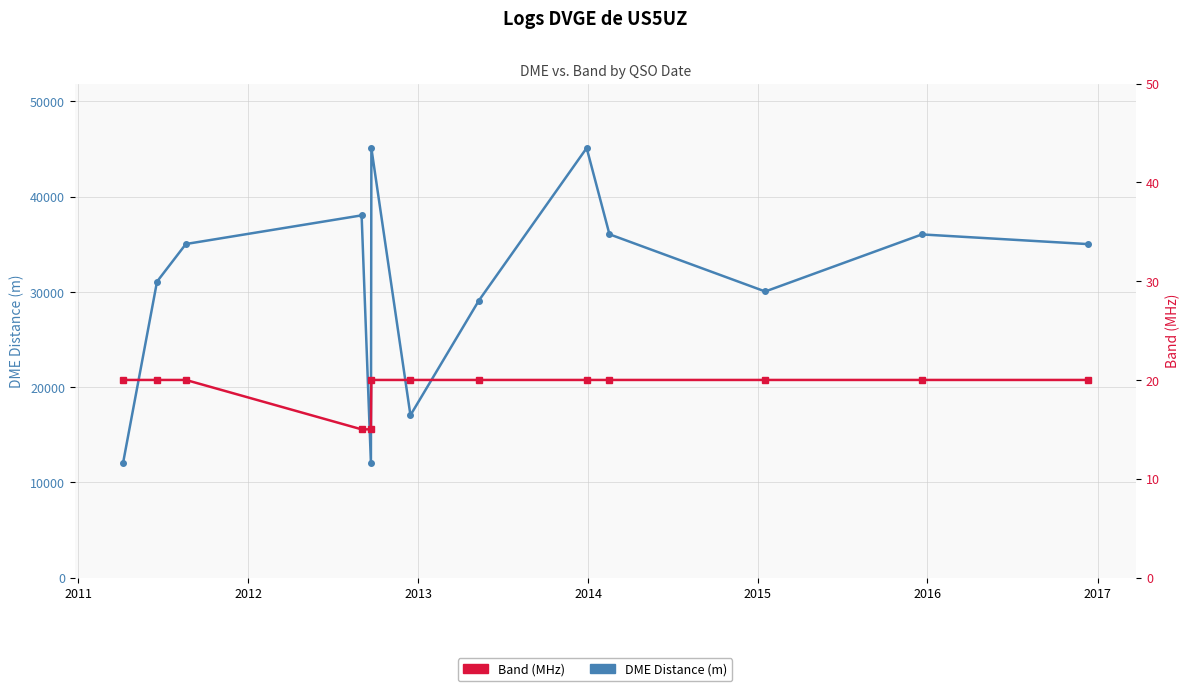

What are all the series names shown in the legend?

DME Distance, Band (MHz)